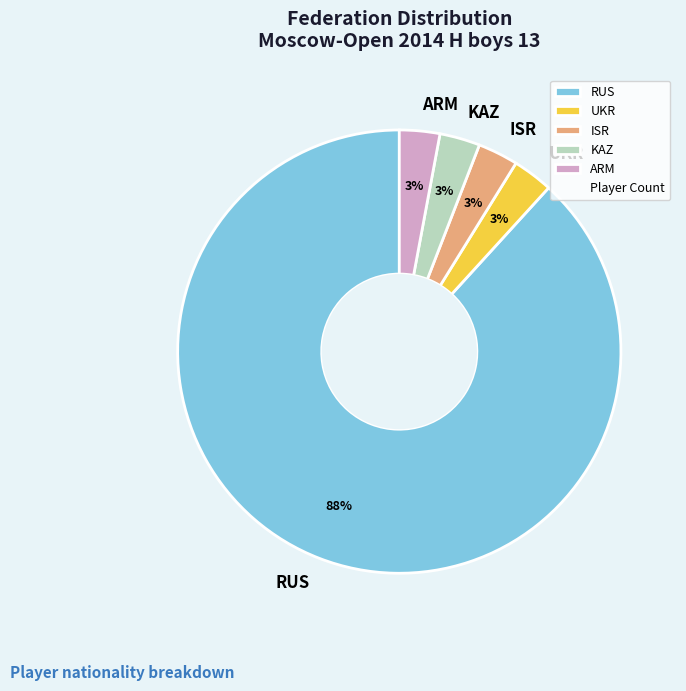

Which has a higher value, RUS or UKR?

RUS